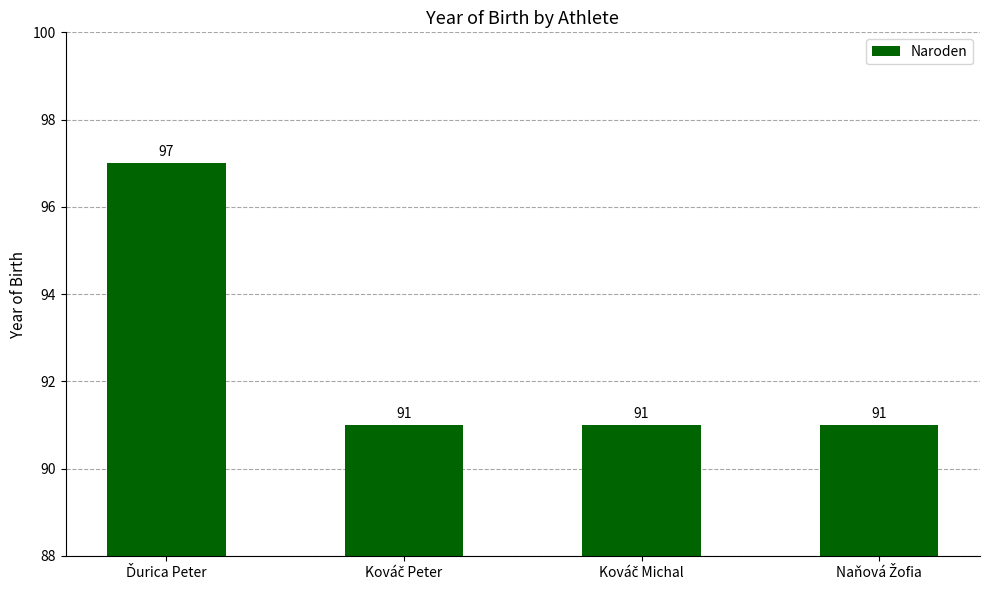

Are the bars horizontal?

No